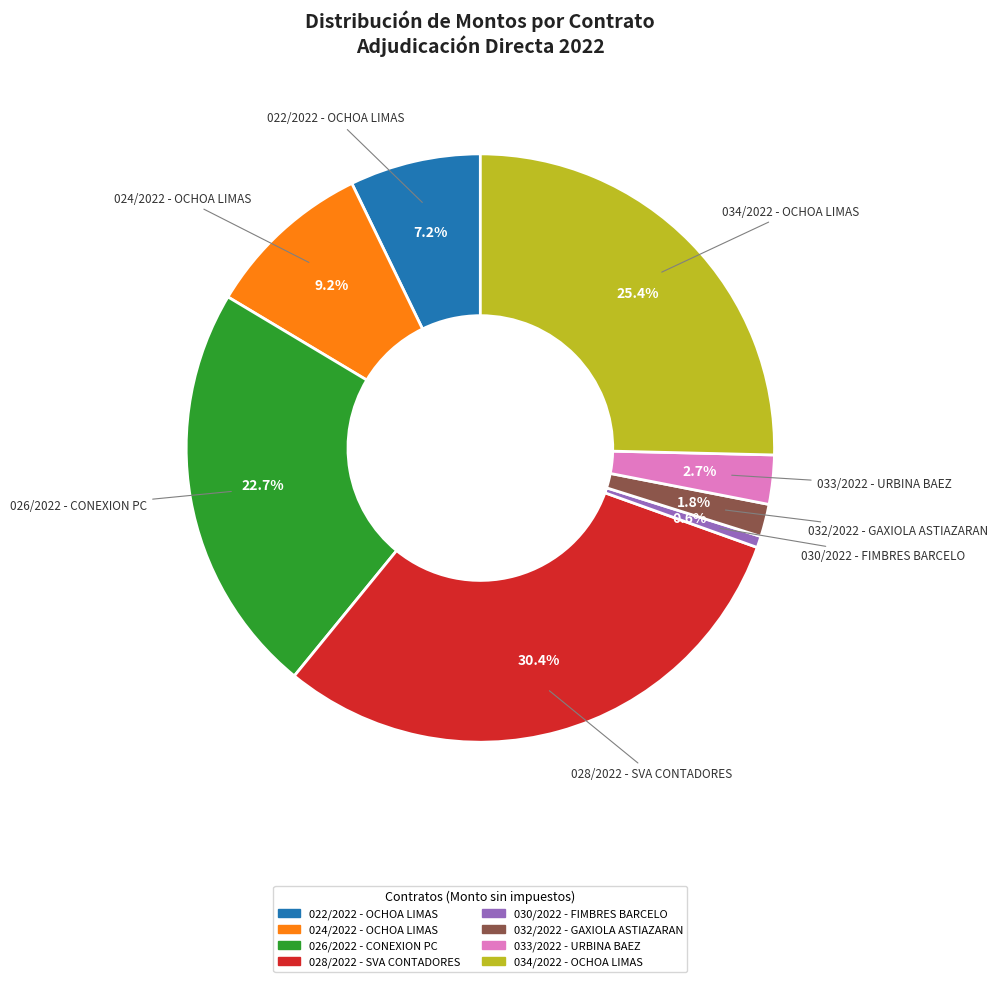

Is 034/2022 - OCHOA LIMAS the majority of the pie?

No